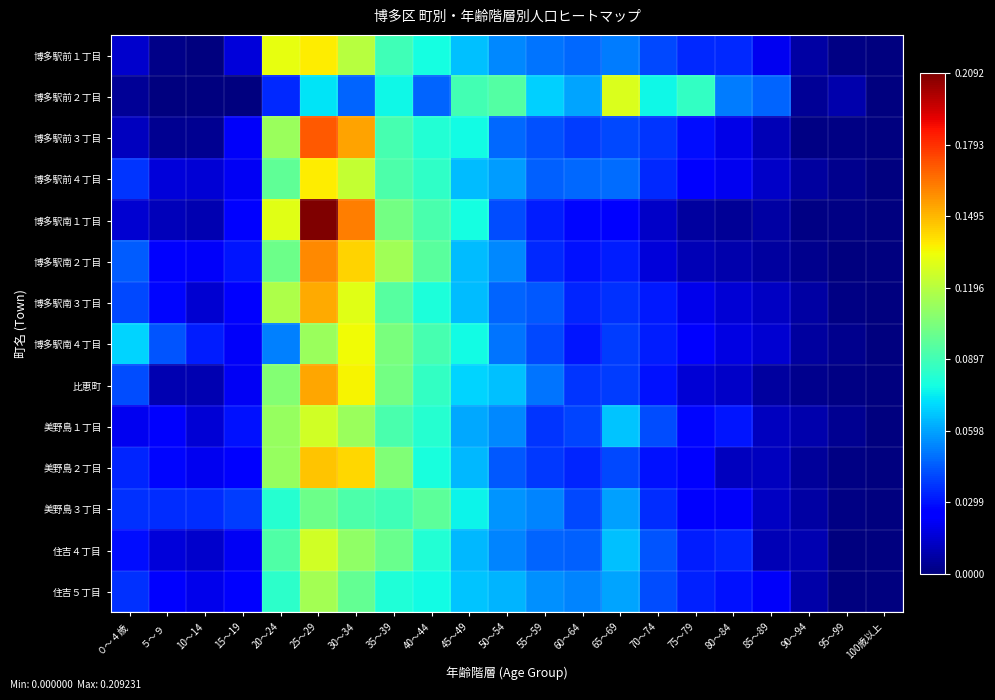

What is the total value across all series at 25～29?

1.9